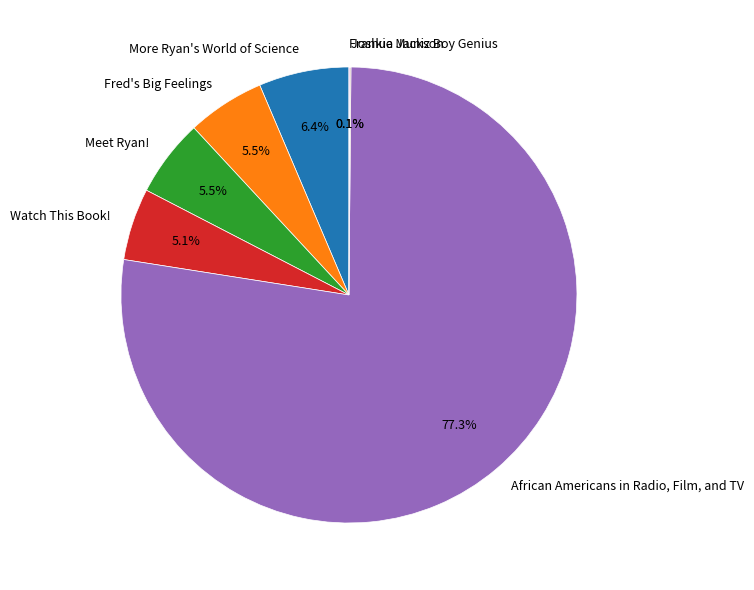

True or false: Watch This Book! accounts for 1% of the total.

False